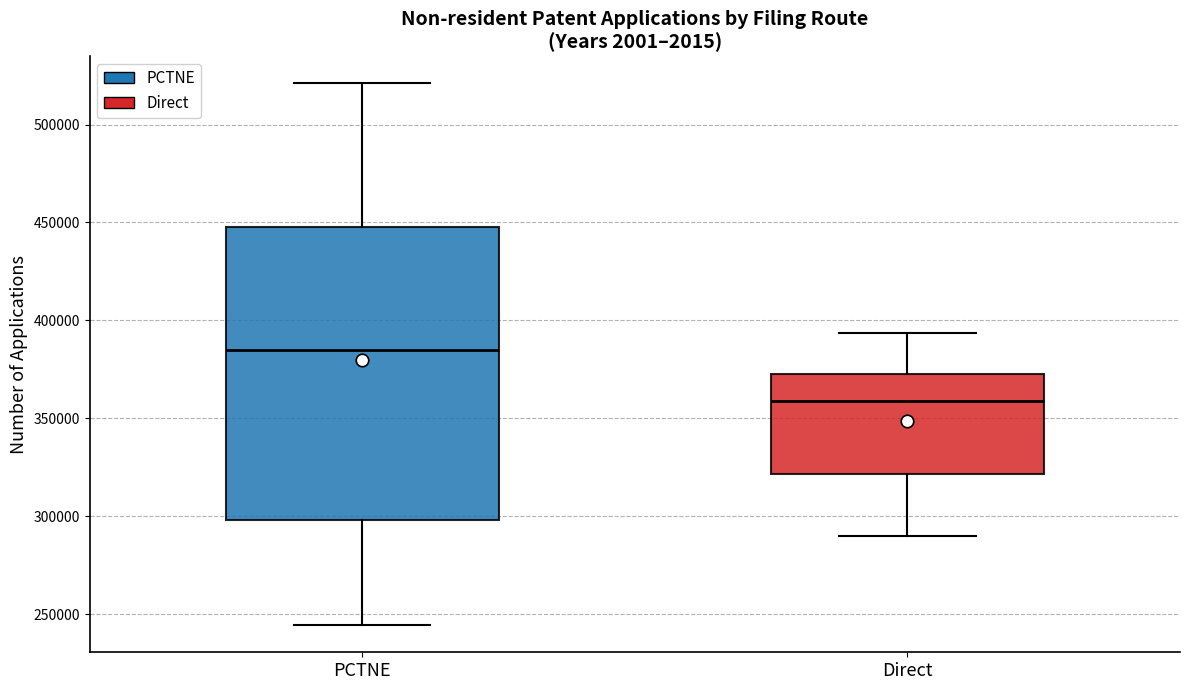

Where does the lower whisker of the box for Direct end on the y-axis? The values are not printed on the chart, so give them approximately, as read against the axis.

290000